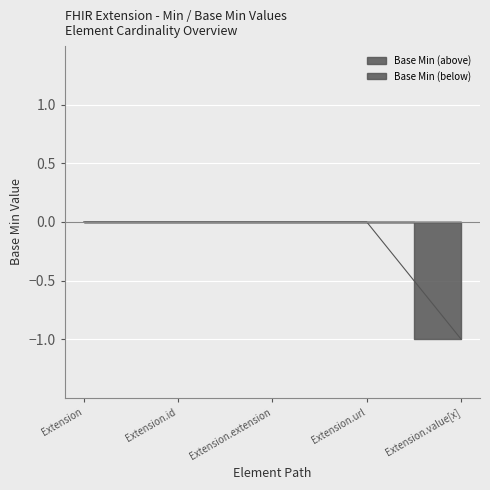

The chart shows a value of 0 at Extension. True or false?

False